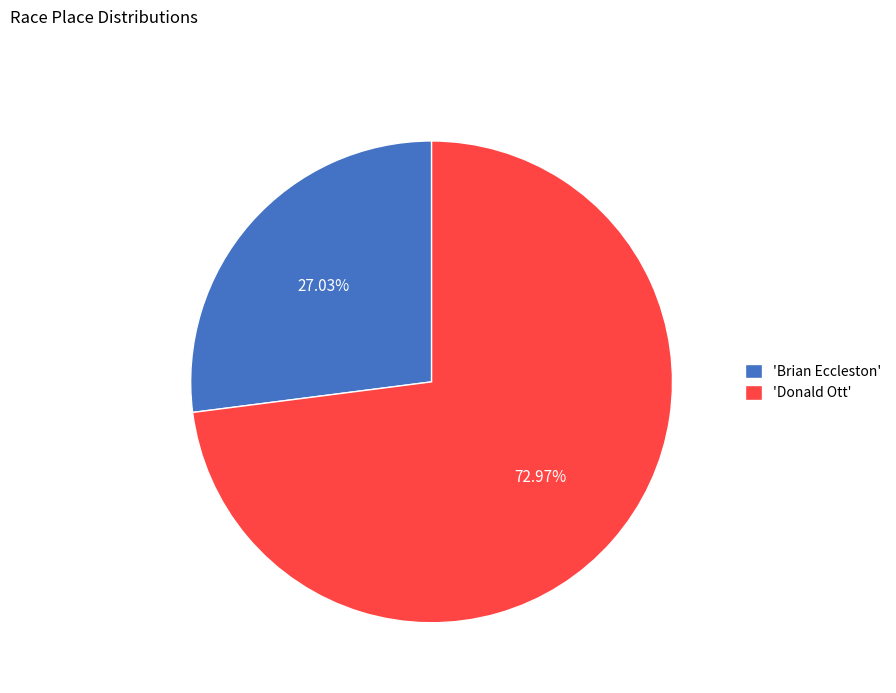

Is there a majority slice in this chart?

Yes